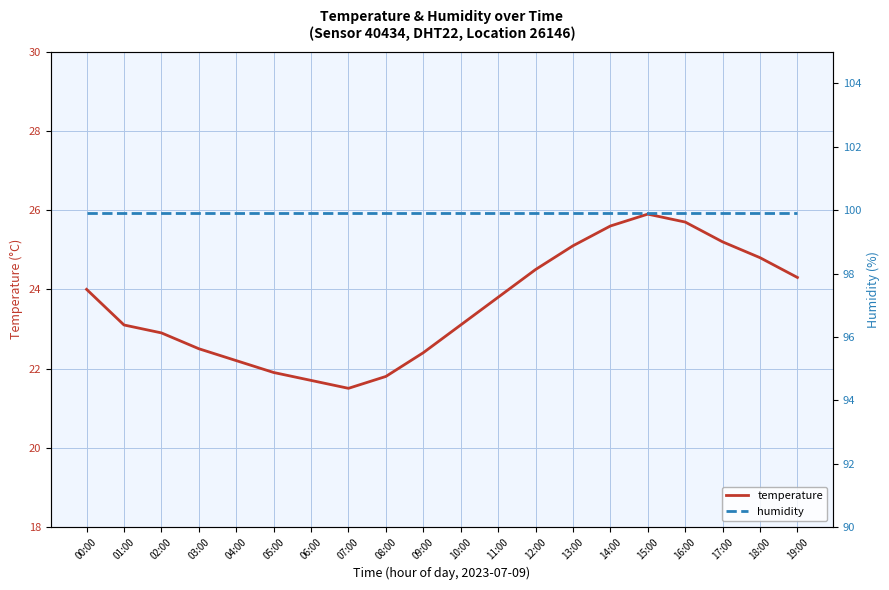

True or false: temperature has a value of 34.4 at 15:00.

False